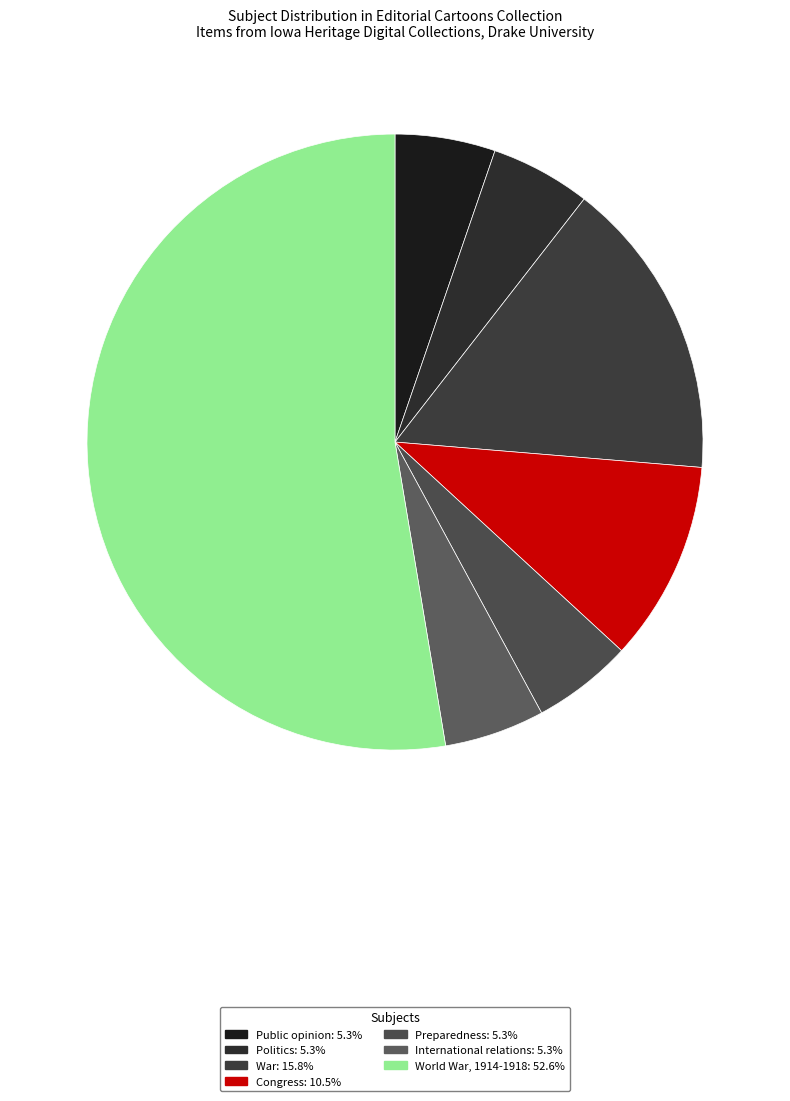

Count the number of slices in the pie.

7